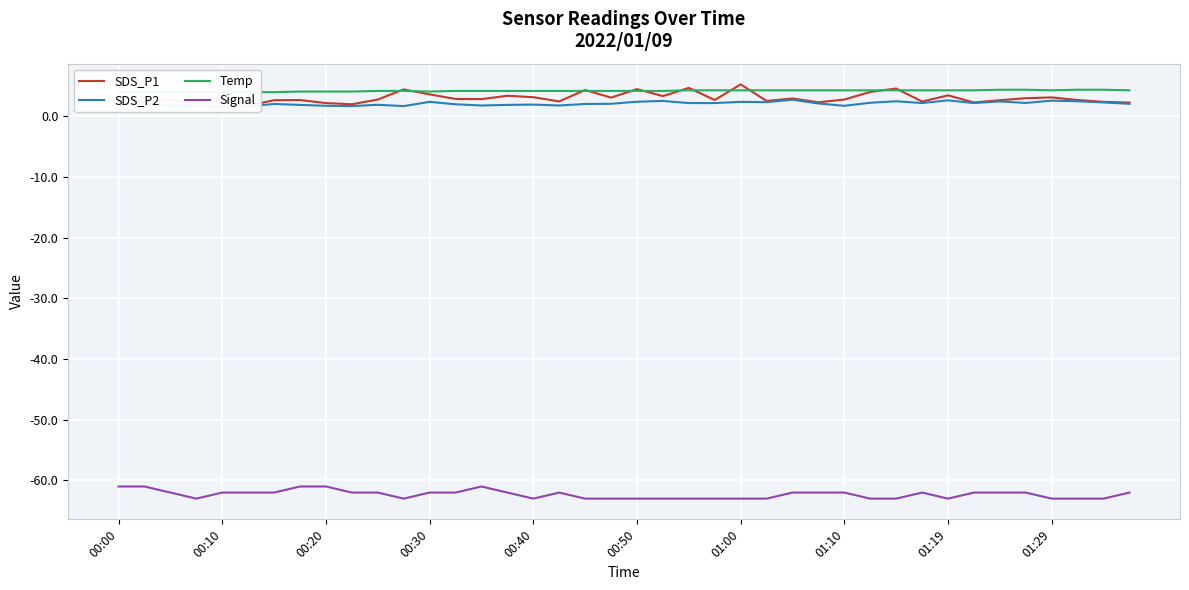

What is the total value across all series at 01:00?

-51.0